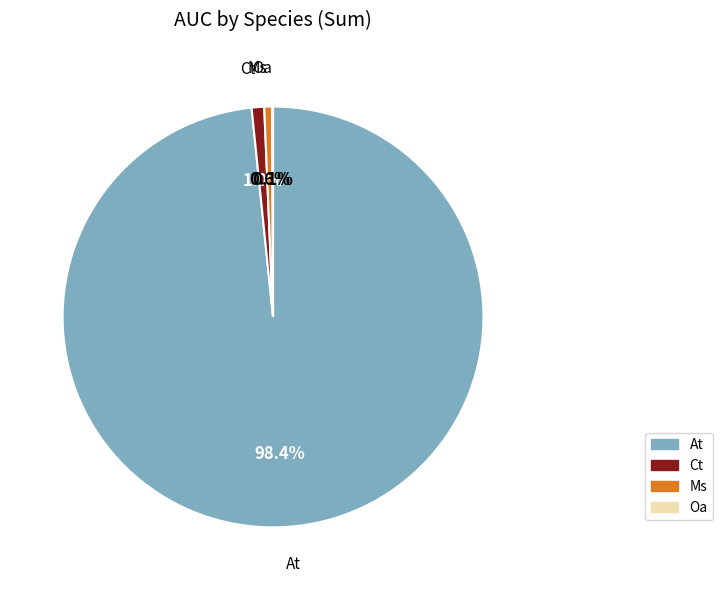

Does Ct represent more than half of the total?

No